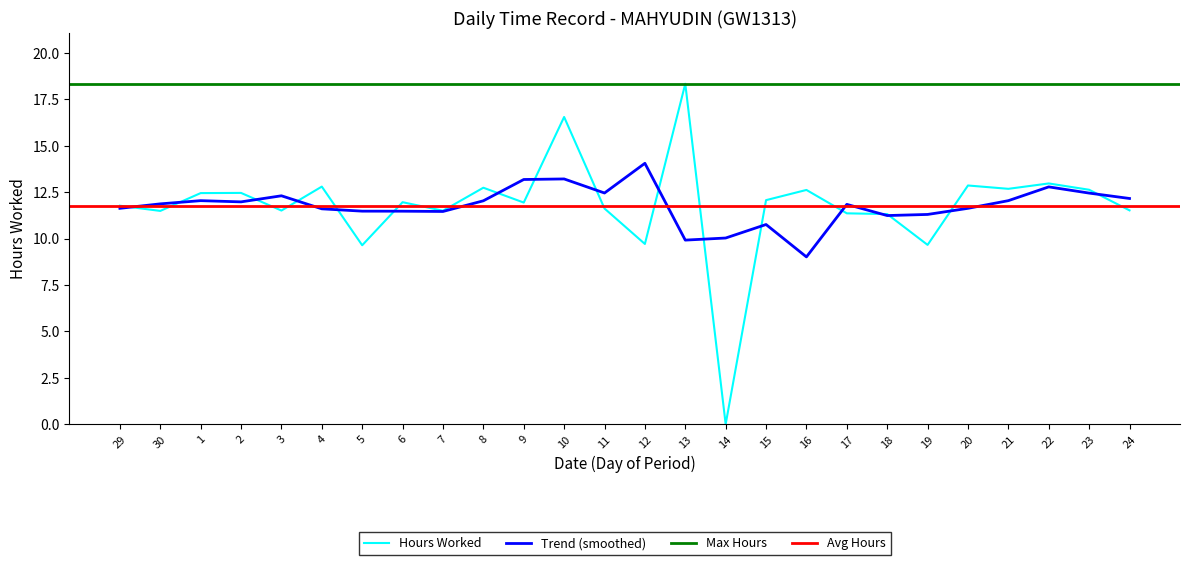

What is the label of the 23rd point from the right?

2